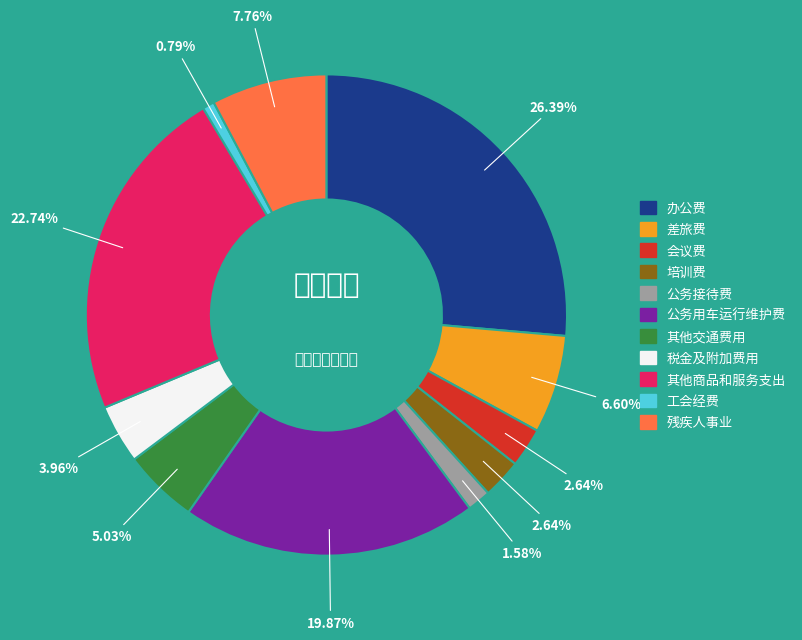

Does any single category account for the majority?

No